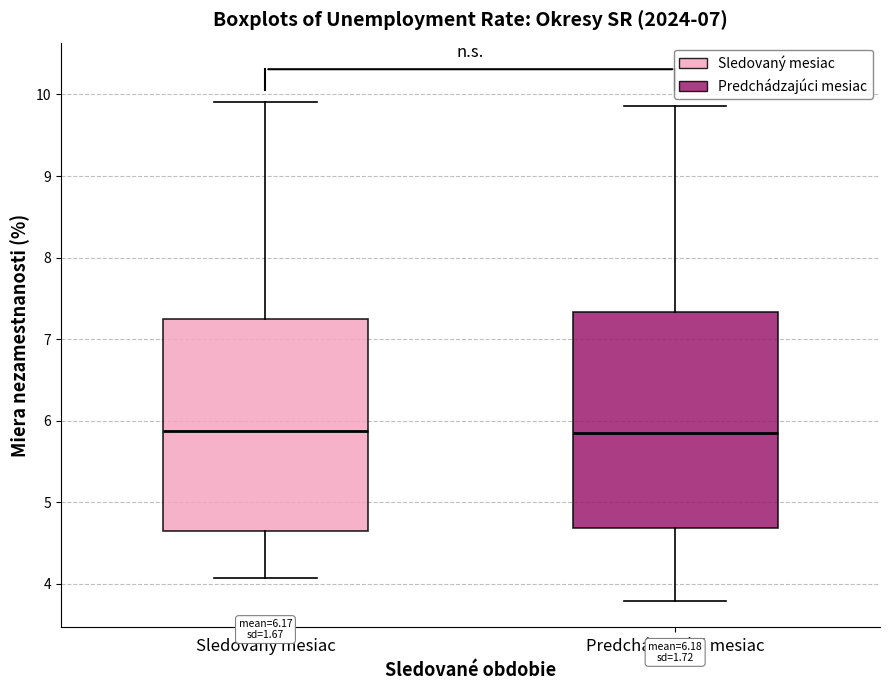

Reading left to right, read every box against the y-axis: the position of its median line, the range the box covers, and the ends of its whiskers. The values are not printed on the chart, so give them approximately, as read against the axis.

Sledovaný mesiac: median 5.9, box 4.6 to 7.2, whiskers 4.1 to 9.9
Predchádzajúci mesiac: median 5.9, box 4.7 to 7.3, whiskers 3.8 to 9.9